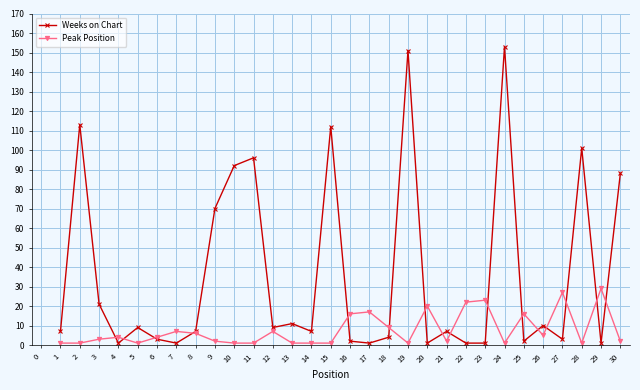

At which category does Weeks on Chart reach its first local peak?

2